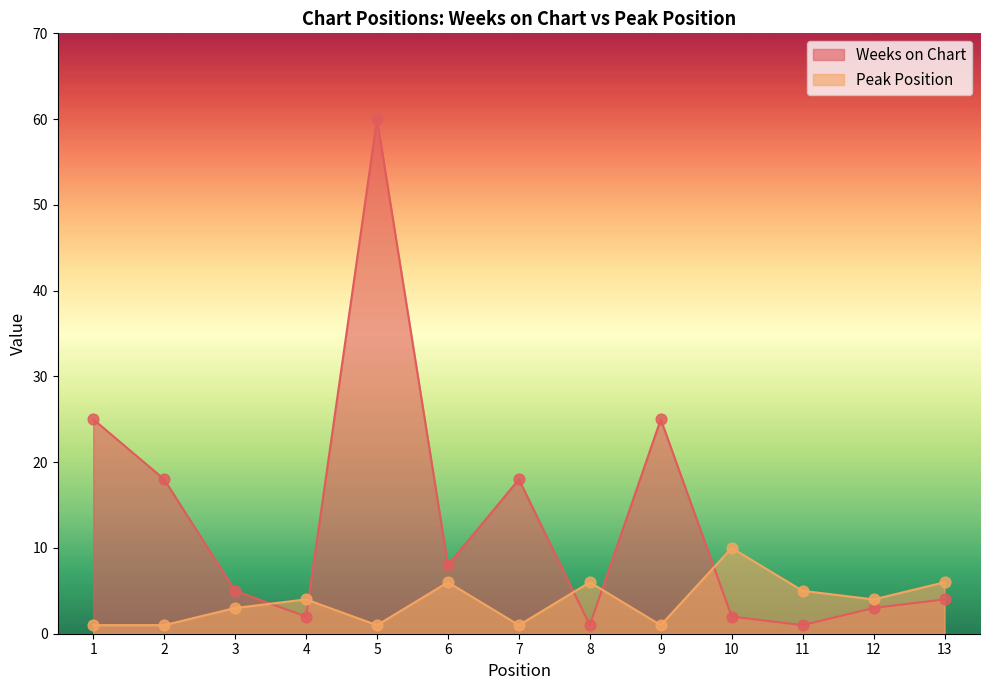

Which series contains the highest Y value?

Weeks on Chart